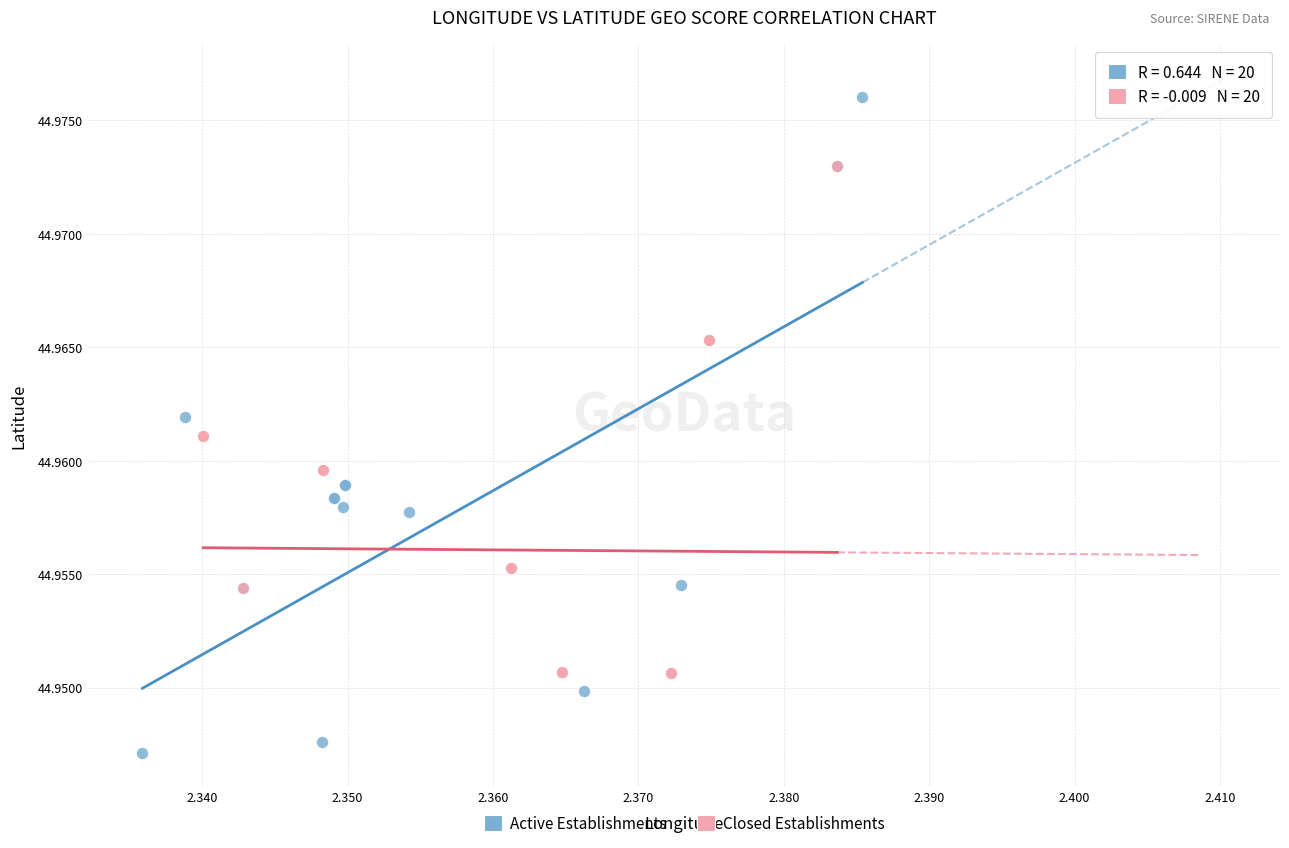

Which series reaches the maximum Y coordinate?

Active Establishments